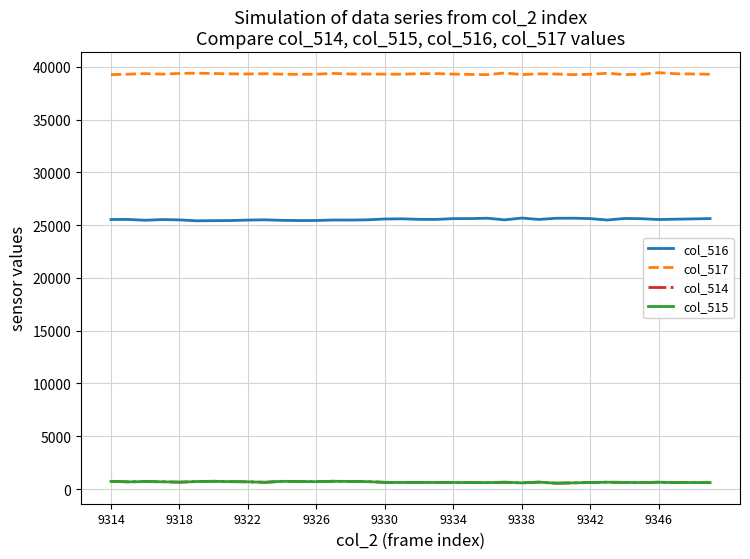

Does the chart have visible grid lines?

Yes